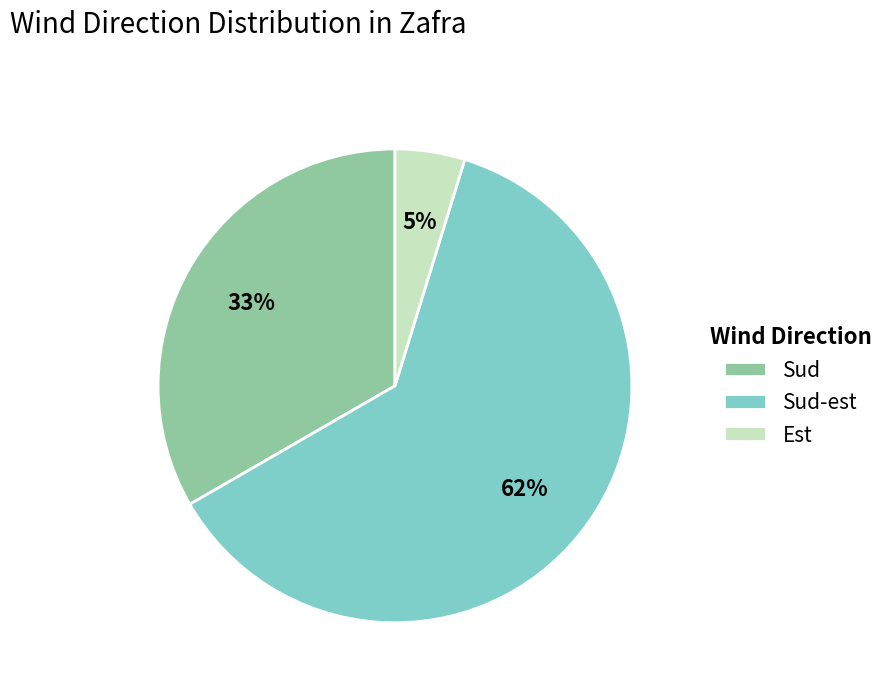

Count the number of slices in the pie.

3